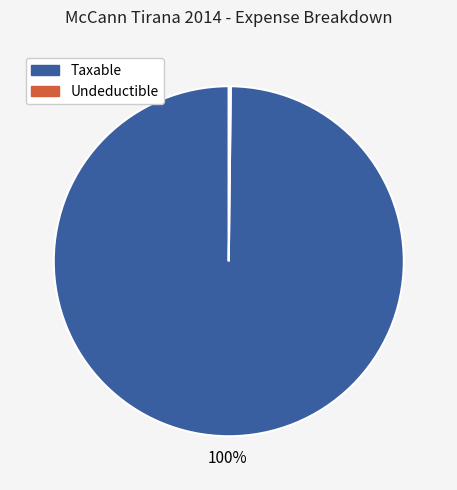

To the nearest percent, what is the difference between the largest and smallest slice percentages?

100%